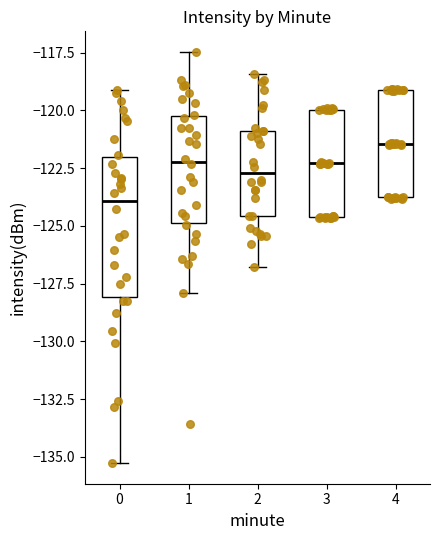

Where does the median line of the box at x = 2 sit on the y-axis? The values are not printed on the chart, so give them approximately, as read against the axis.

-122.5